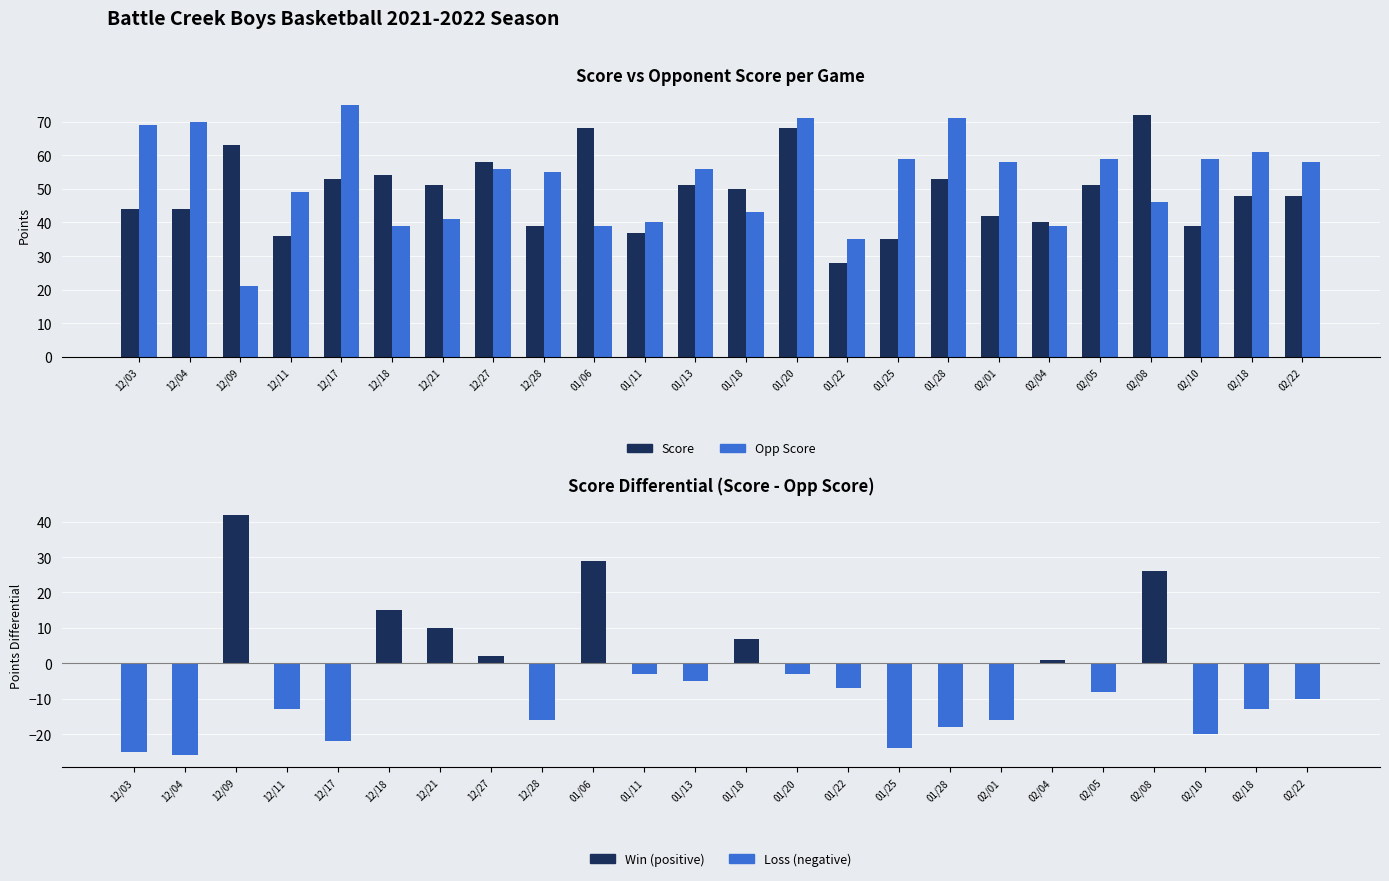

What is the value of the Score bar at the 21st from the left?

72